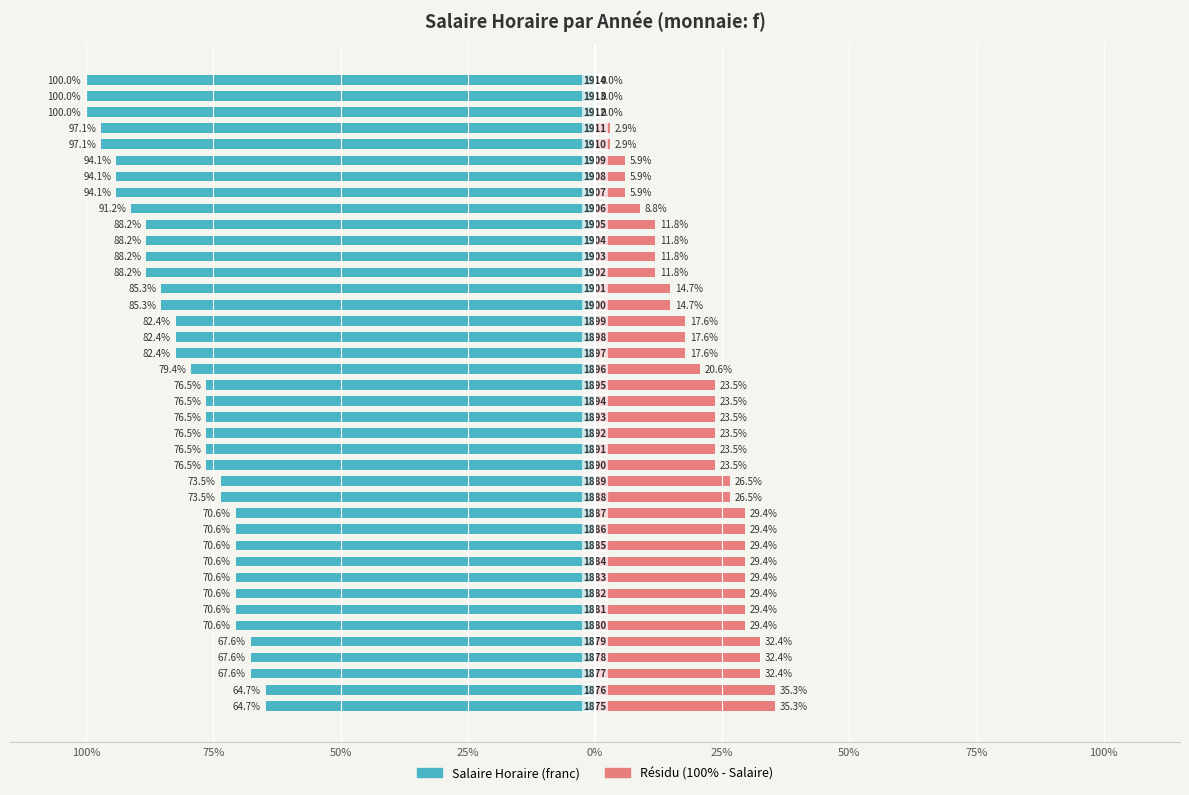

What is the total value across all series at 14?

-47.1